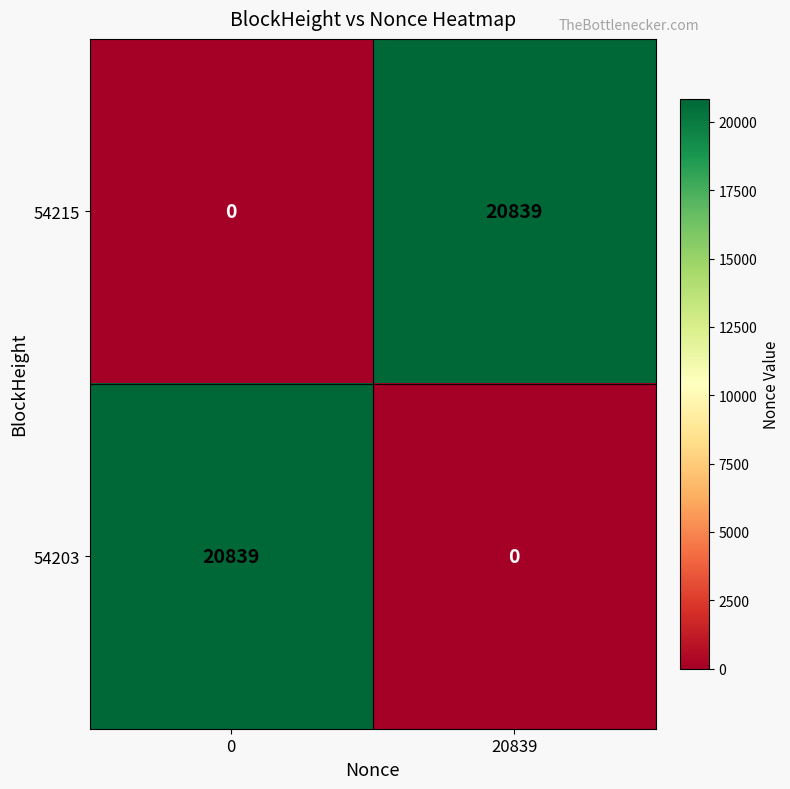

What is the total value across all series at 0?

20839